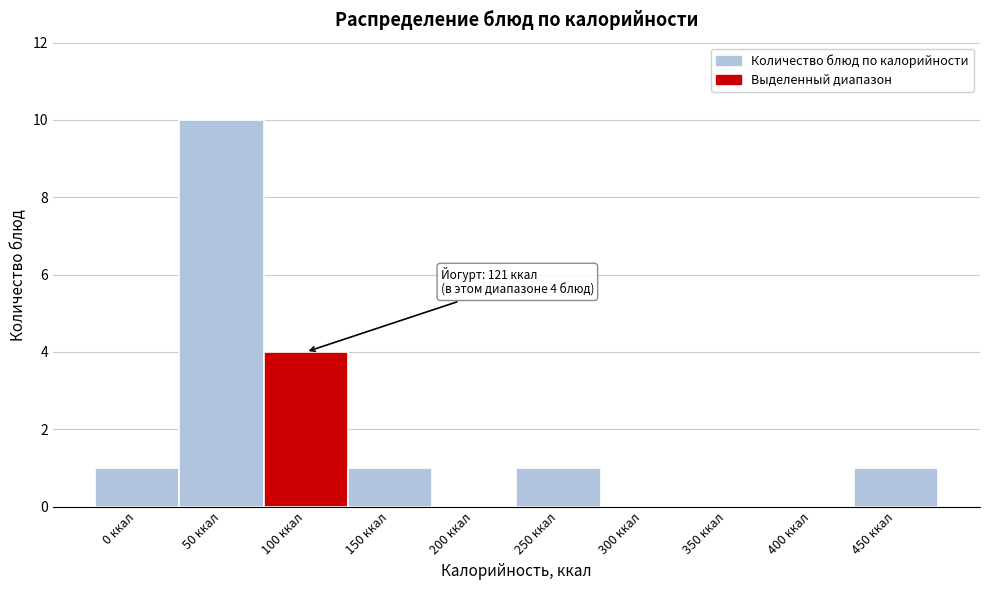

Reading right to left, extract all data points from this chart.

450 ккал=1	400 ккал=0	350 ккал=0	300 ккал=0	250 ккал=1	200 ккал=0	150 ккал=1	100 ккал=4	50 ккал=10	0 ккал=1